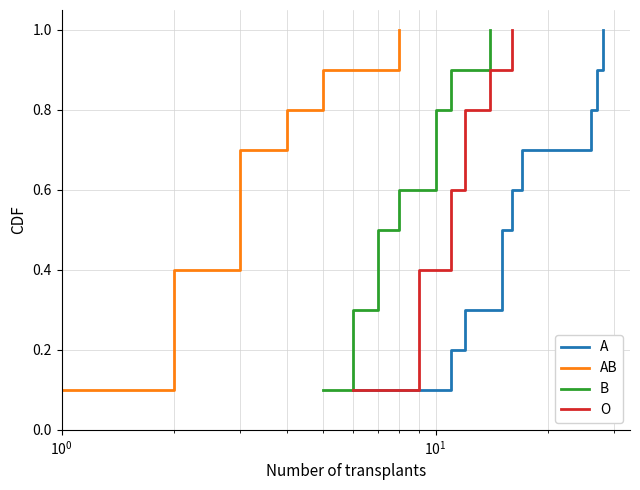

What is the value of the B point at the 1st from the left?

0.1